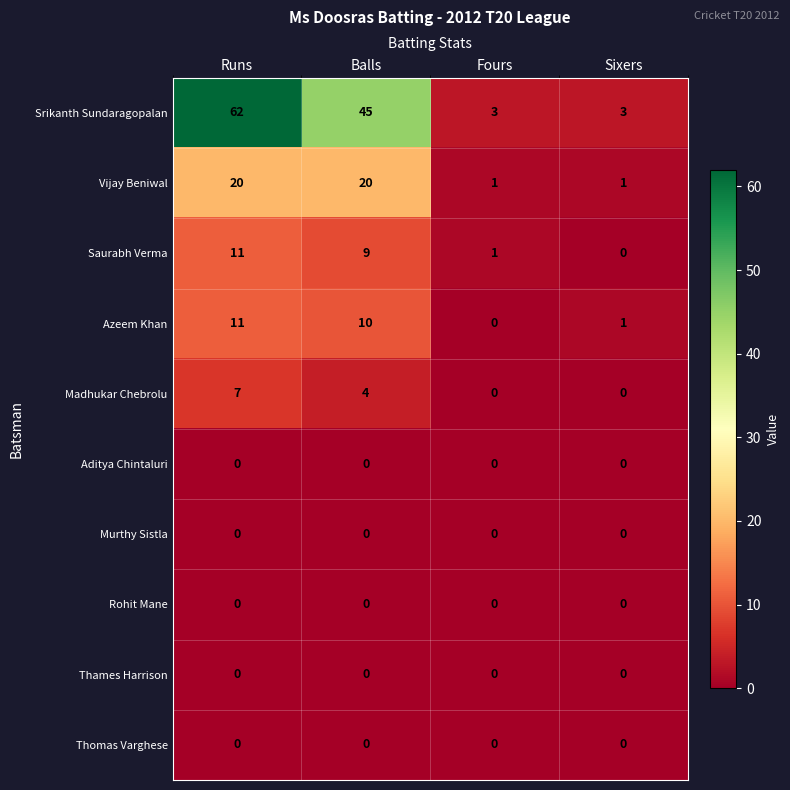

Between Balls and Fours, which series saw the biggest shift?

Srikanth Sundaragopalan